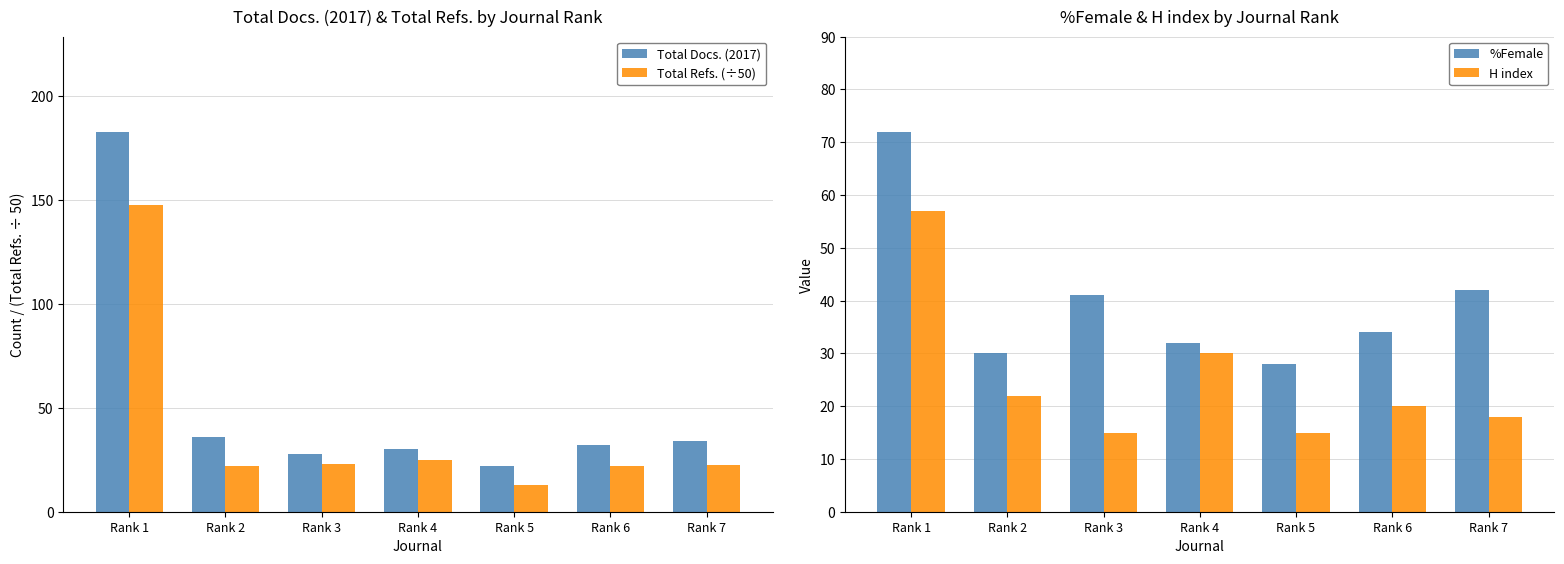

What is the value of the Total Docs. (2017) bar at the 4th from the left?

30.0